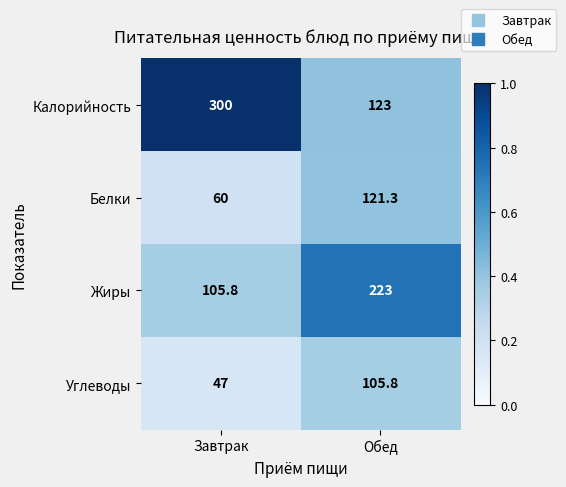

What is the total value across all series at Обед?

573.1